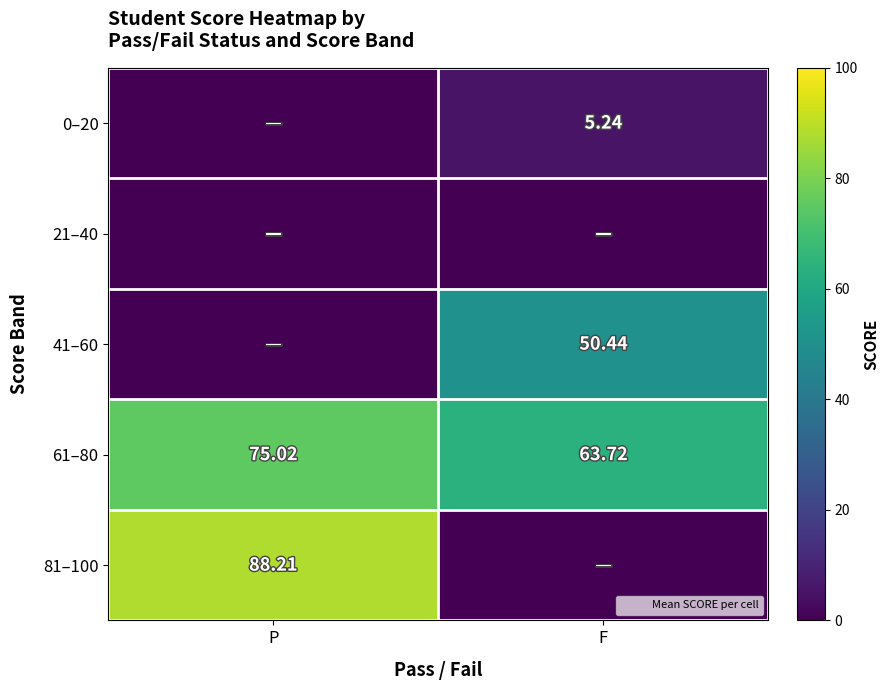

The 81–100 series shows 41.2 at F. True or false?

False